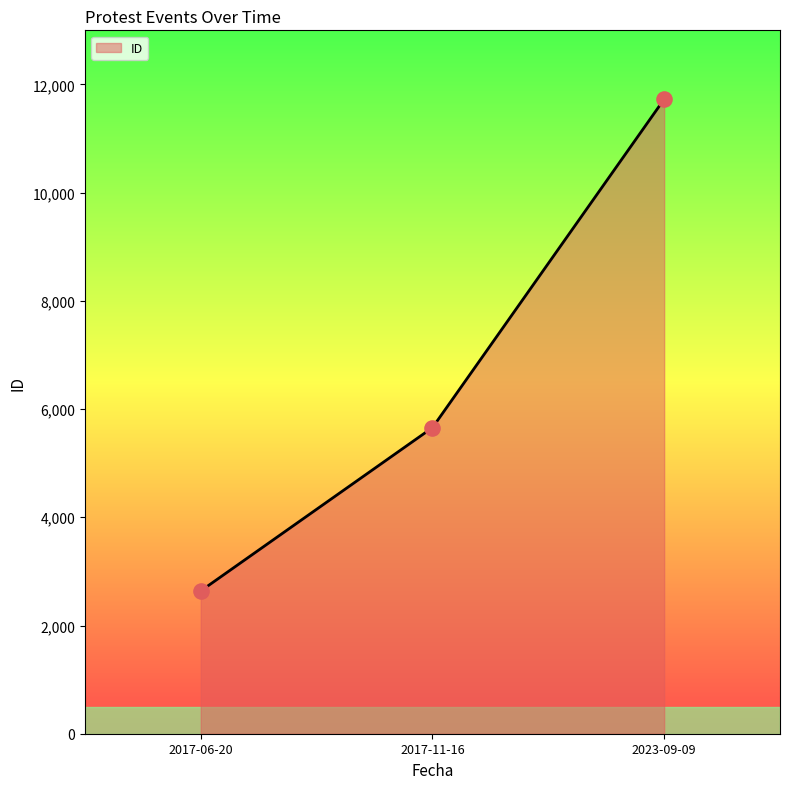

What is the ratio of the value at 2017-11-16 to the value at 2017-06-20?

2.1